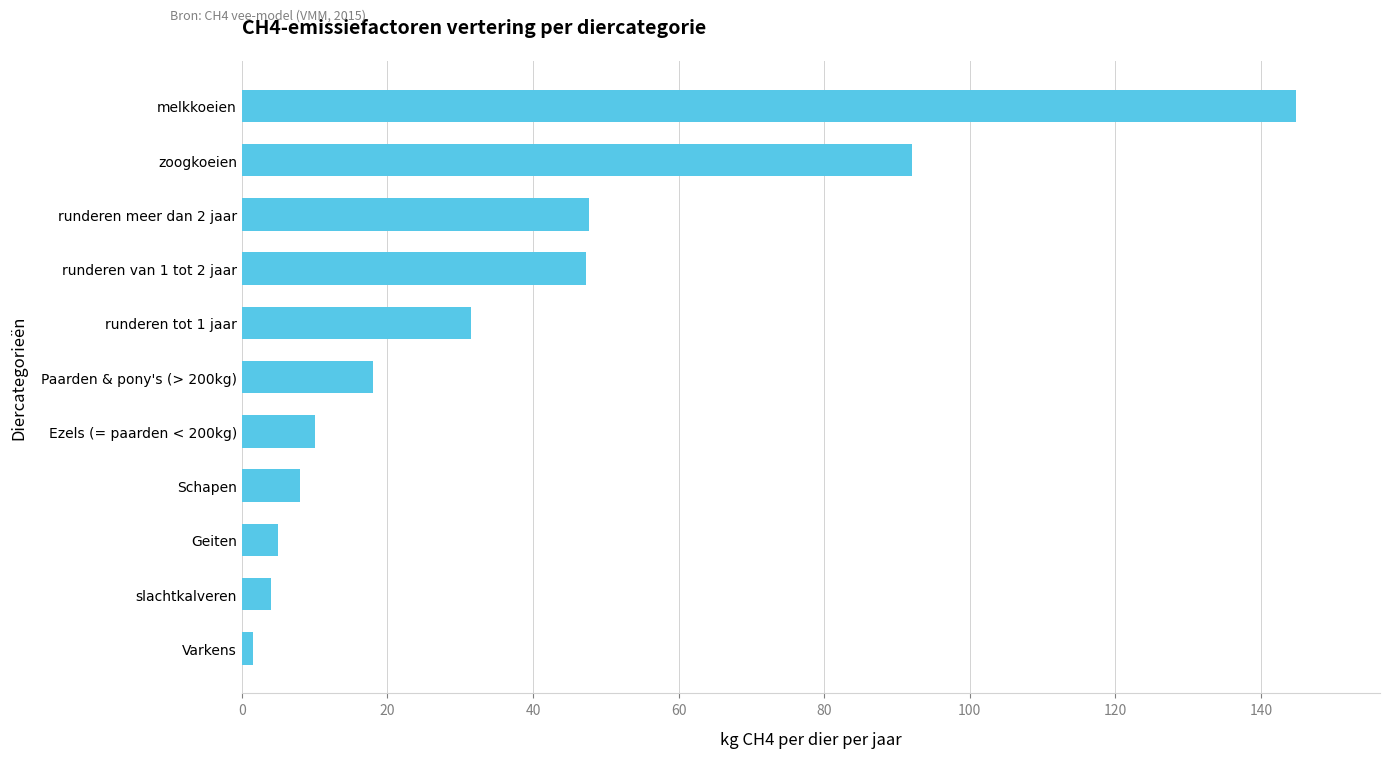

What is the average value?

37.2